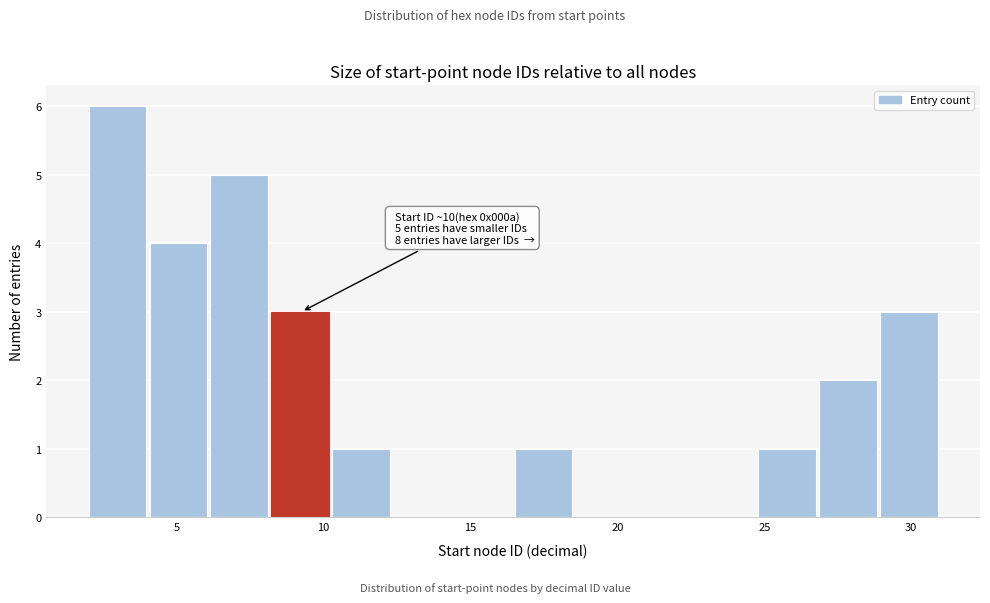

Over which range of the x-axis is the bar tallest?

2.0 to 4.0